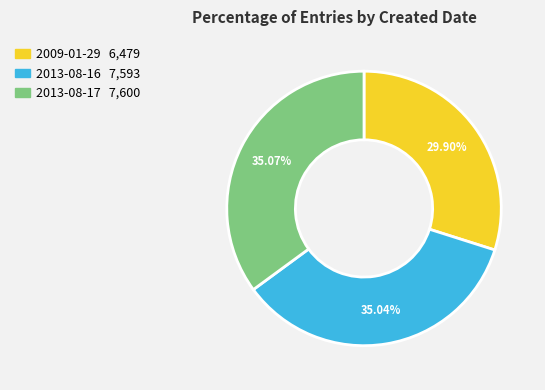

How many segments does this pie chart have?

3